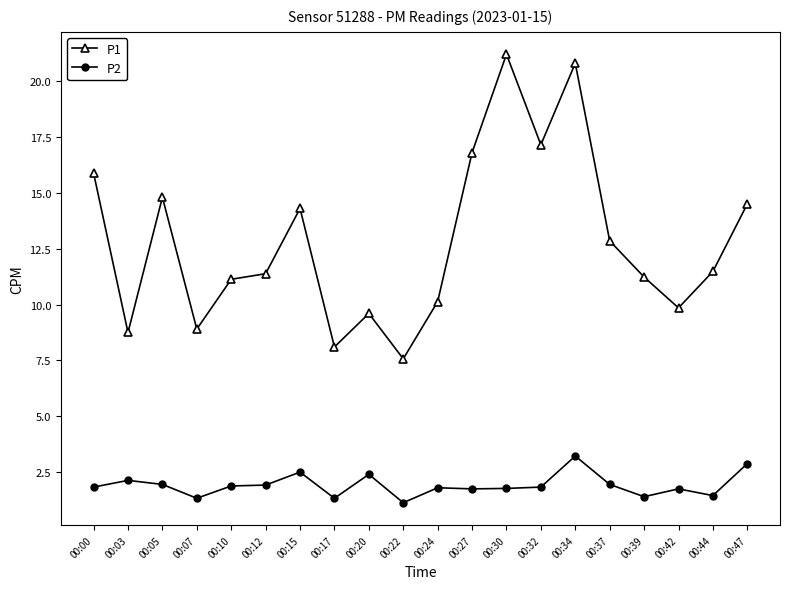

Rank the series by their average value, from highest to lowest.

P1, P2